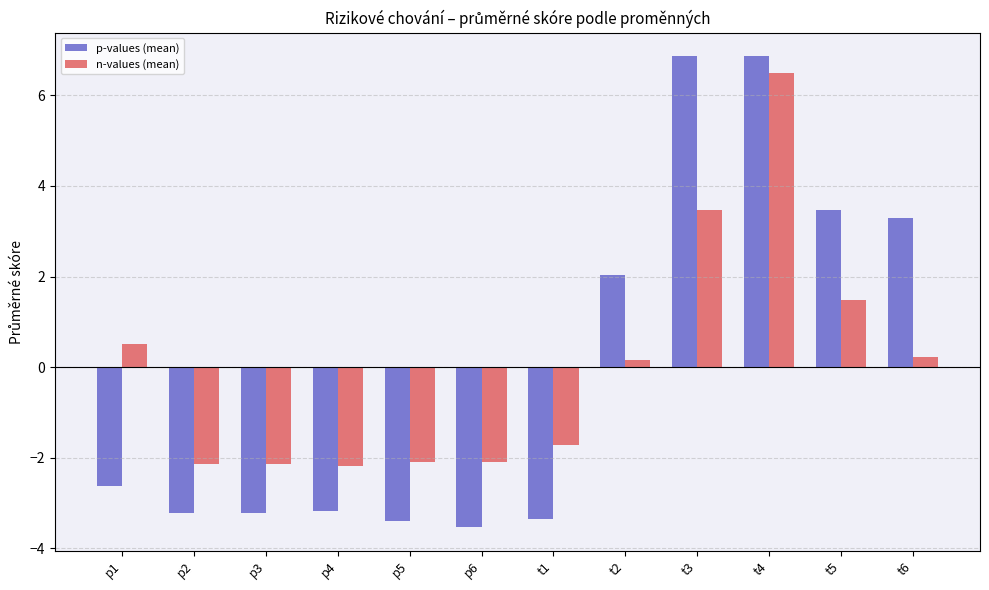

What is the approximate value of p-values (mean) at p6?

-3.5